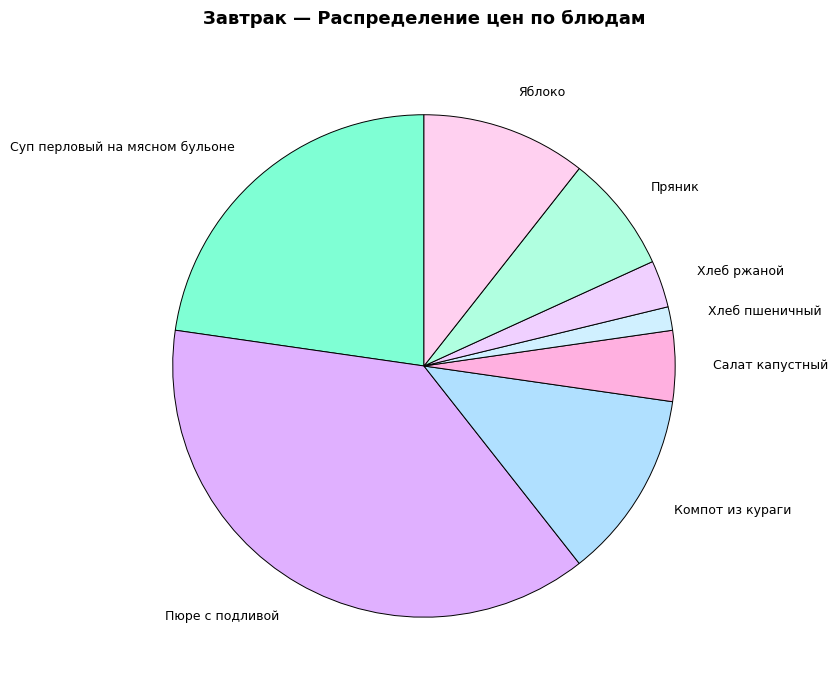

What is the ratio of the value at Пряник to the value at Яблоко?

0.7